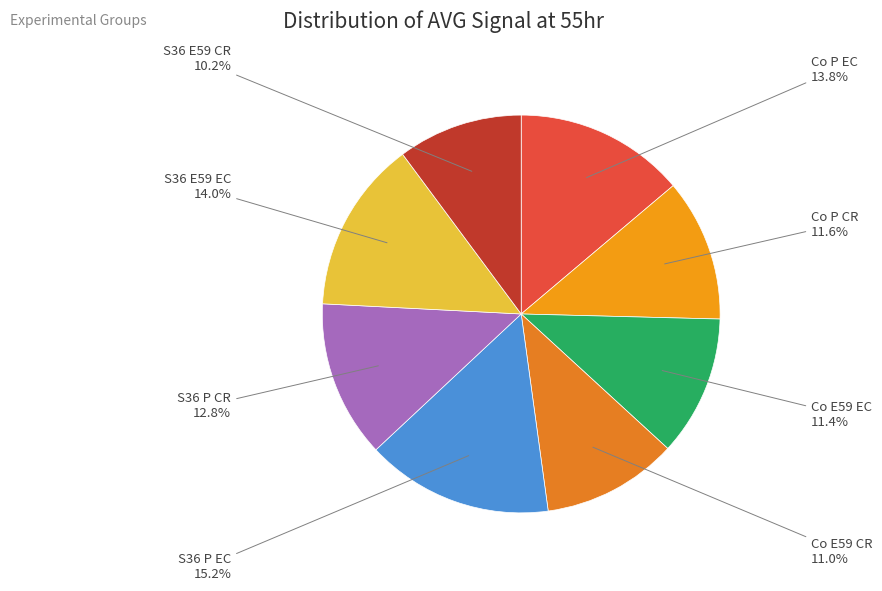

How many segments does this pie chart have?

8